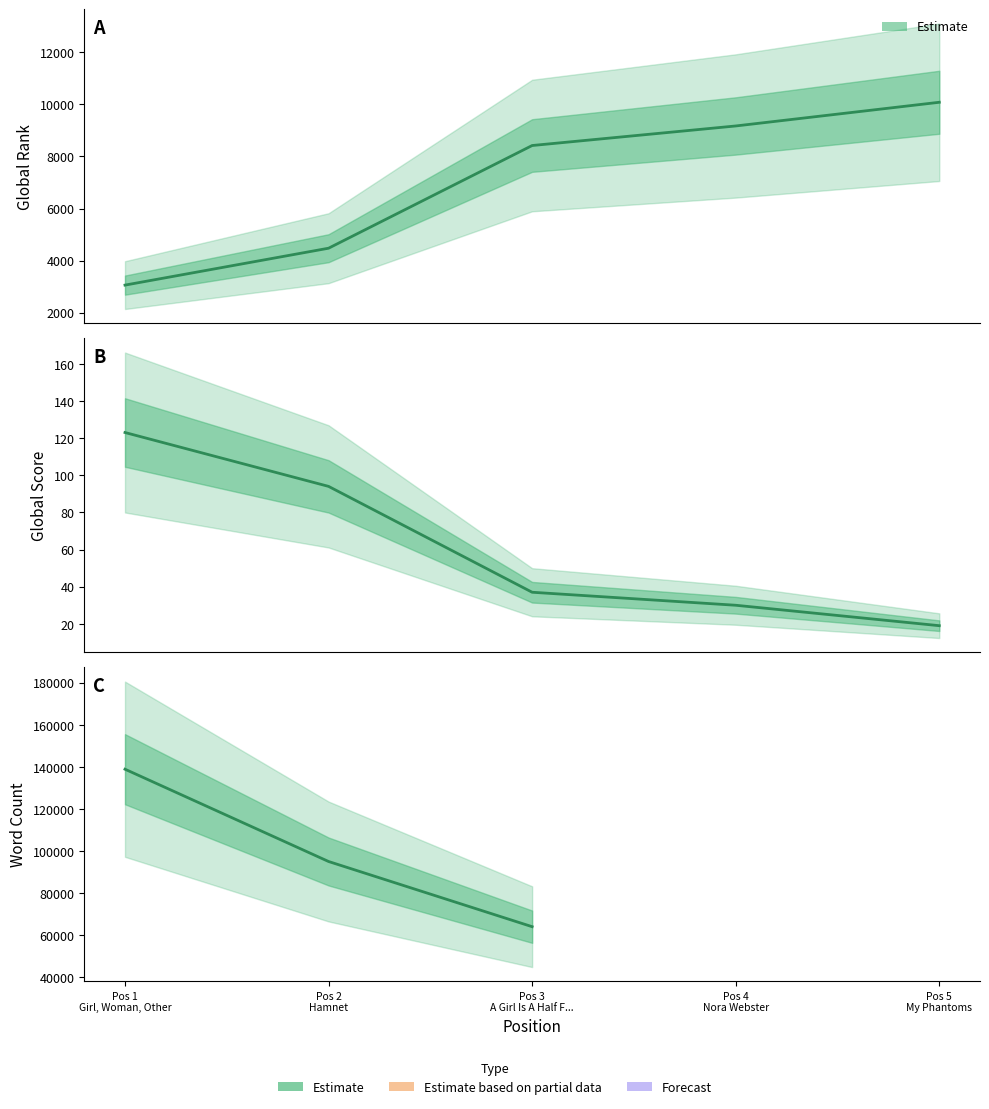

Between Pos 5 My Phantoms and Pos 2 Hamnet, which is larger?

Pos 5 My Phantoms